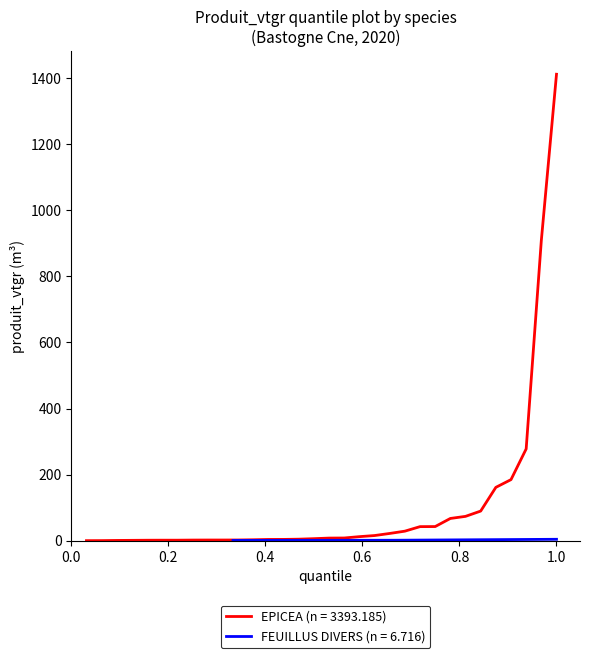

Is it true that FEUILLUS DIVERS (produit_vtgr) equals -1.9 at 12?

False